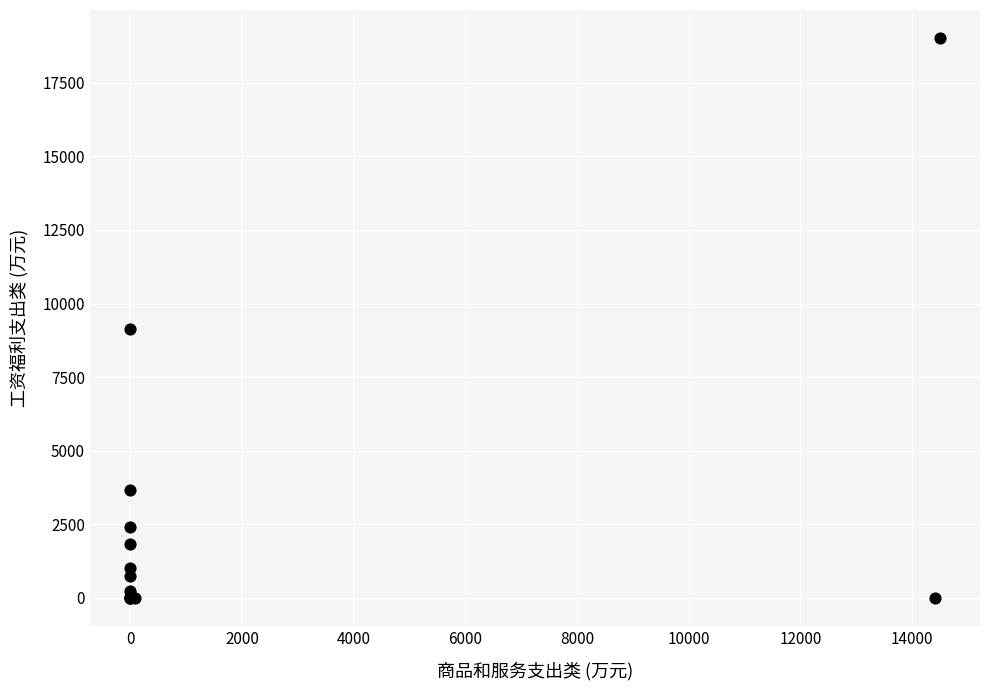

What Y value in the scatter plot is closest to 9513?

9137.8